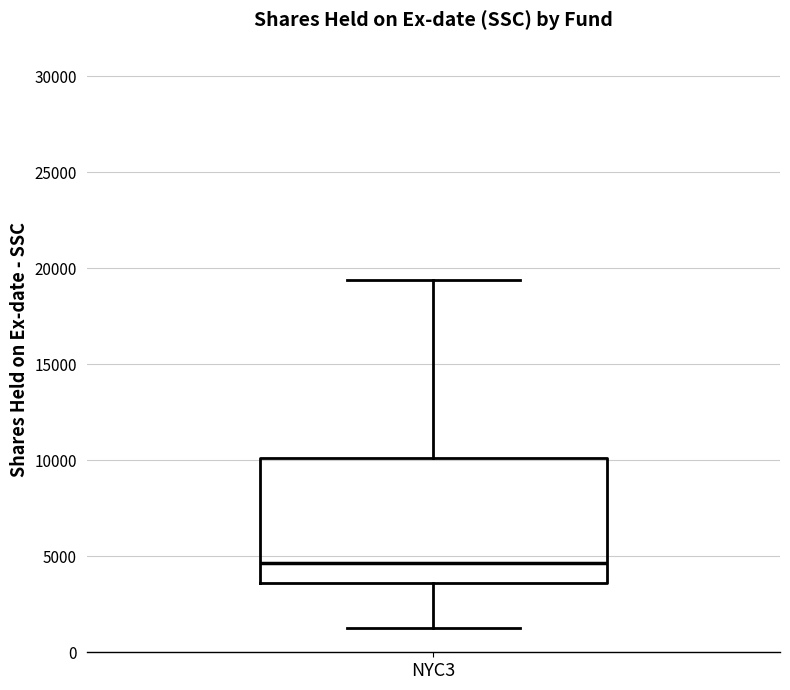

Read this box plot against the y-axis: the position of the median line, the range covered by the box, and the ends of both whiskers. The values are not printed on the chart, so give them approximately, as read against the axis.

median 4500, box 3500 to 10000, whiskers 1500 to 19500